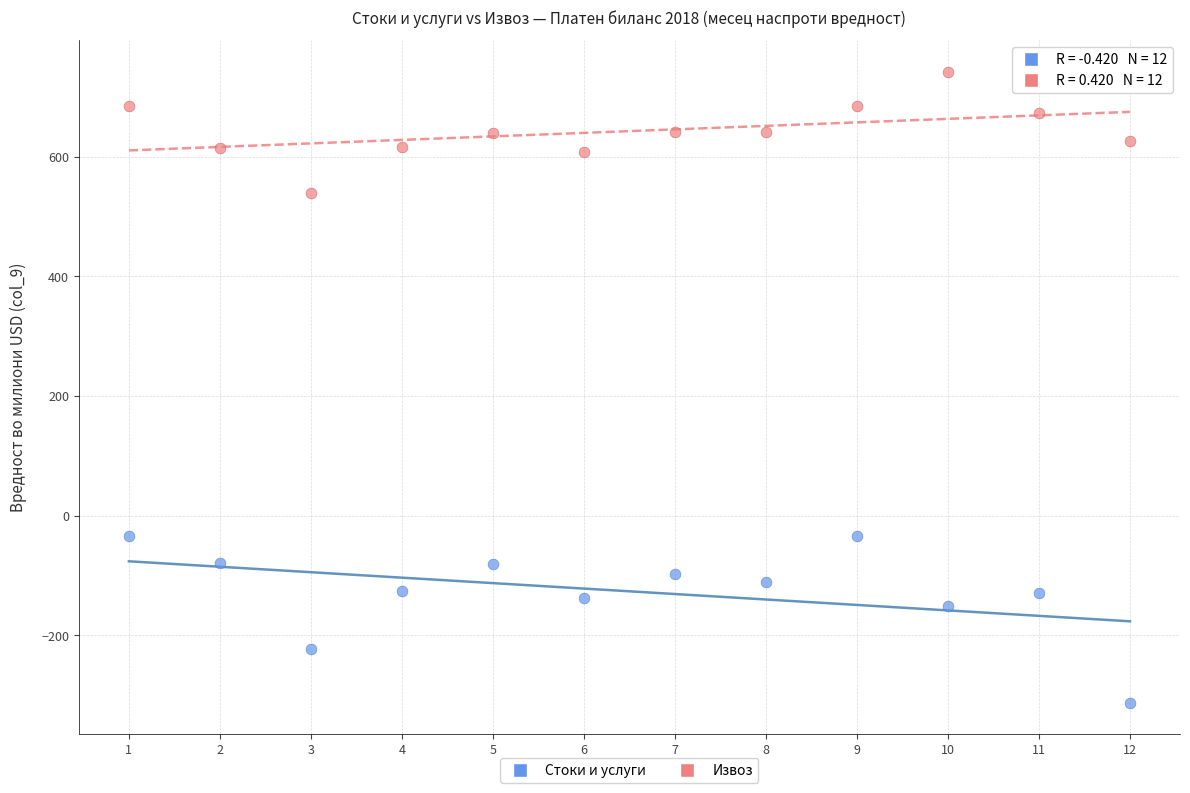

What are all the series names shown in the legend?

Стоки и услуги, Извоз